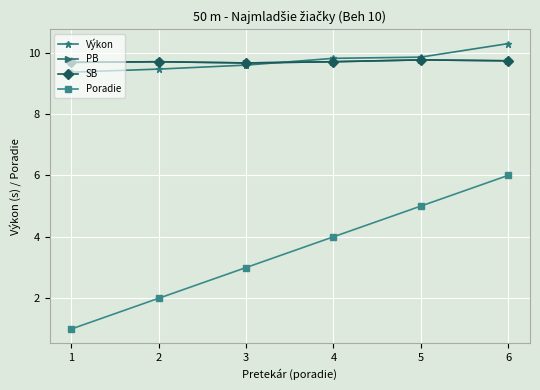

Count the Výkon values in the range 9 to 10.

5